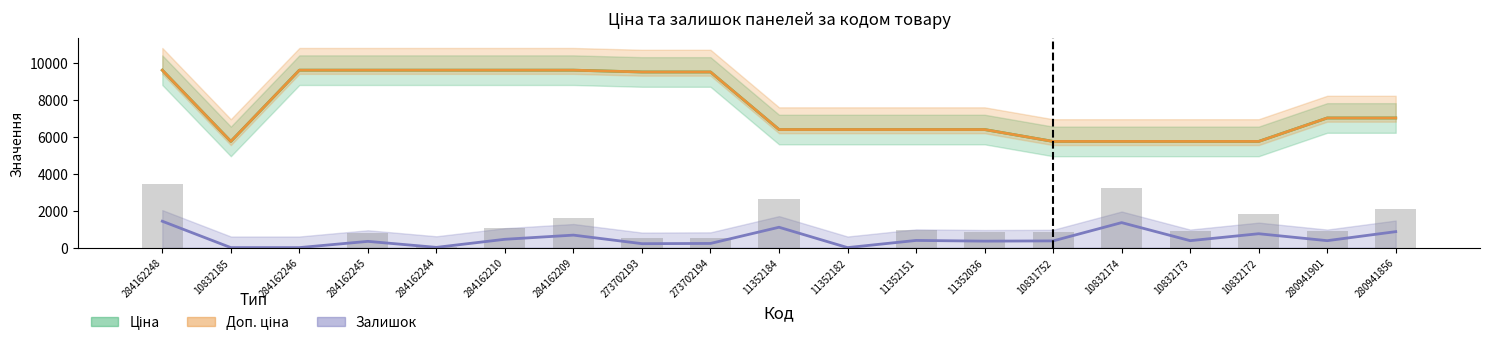

Does the chart contain stacked bars?

No